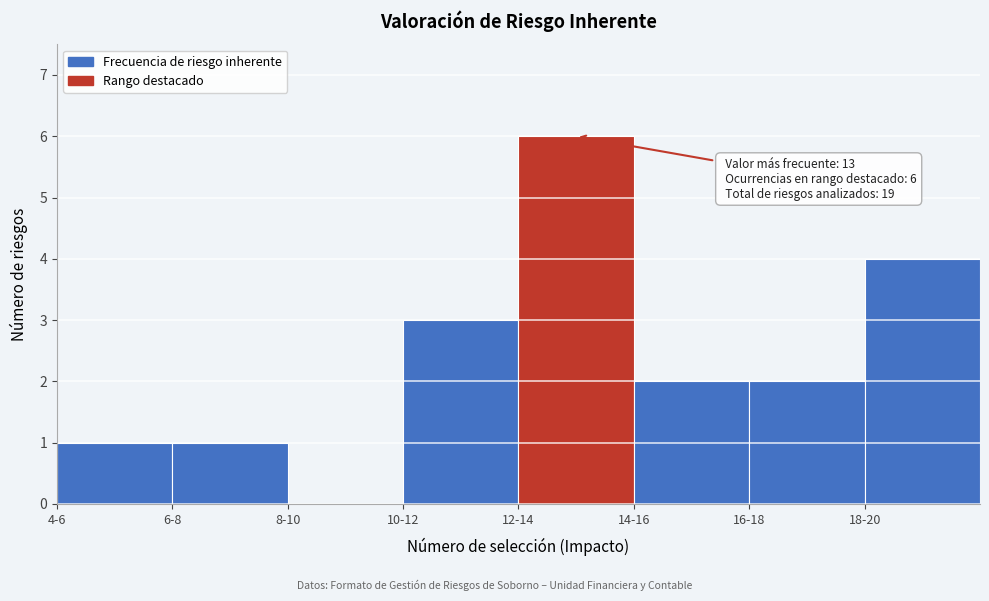

Reading left to right, extract all data points from this chart.

4-6=1	6-8=1	8-10=0	10-12=3	12-14=6	14-16=2	16-18=2	18-20=4